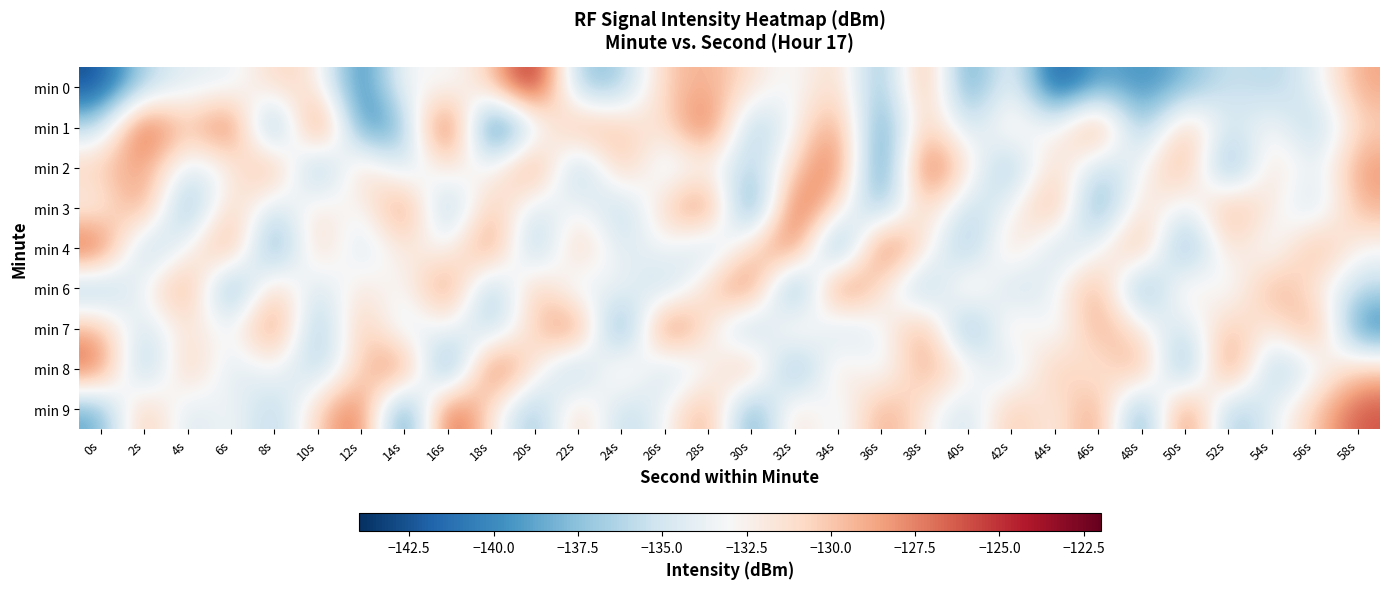

Reading left to right, extract all data points from this chart.

min 0: 0s=-142.8	2s=-136.2	4s=-133.9	6s=-134.1	8s=-130.5	10s=-131.4	12s=-141.5	14s=-132.3	16s=-133.7	18s=-130.5	20s=-122.6	22s=-137.7	24s=-137.2	26s=-130.1	28s=-128.8	30s=-131.4	32s=-133.8	34s=-130.0	36s=-139.0	38s=-127.3	40s=-140.6	42s=-132.1	44s=-143.4	46s=-138.3	48s=-139.9	50s=-138.1	52s=-135.1	54s=-136.4	56s=-134.1	58s=-128.6
min 1: 0s=-136.2	2s=-124.2	4s=-130.9	6s=-124.5	8s=-142.0	10s=-123.5	12s=-140.9	14s=-138.3	16s=-122.3	18s=-143.9	20s=-135.0	22s=-128.0	24s=-130.0	26s=-132.0	28s=-125.0	30s=-138.0	32s=-133.0	34s=-127.0	36s=-141.0	38s=-129.0	40s=-136.0	42s=-131.0	44s=-134.0	46s=-126.0	48s=-139.0	50s=-128.5	52s=-135.5	54s=-132.5	56s=-137.0	58s=-130.5
min 2: 0s=-130.0	2s=-128.0	4s=-135.0	6s=-133.0	8s=-127.0	10s=-140.0	12s=-129.0	14s=-136.0	16s=-131.0	18s=-134.0	20s=-126.0	22s=-139.0	24s=-128.5	26s=-135.5	28s=-132.5	30s=-137.0	32s=-130.5	34s=-125.5	36s=-142.5	38s=-124.5	40s=-131.5	42s=-138.5	44s=-129.5	46s=-136.5	48s=-133.5	50s=-127.5	52s=-140.5	54s=-130.0	56s=-135.0	58s=-128.0
min 3: 0s=-133.0	2s=-127.0	4s=-140.0	6s=-129.0	8s=-136.0	10s=-131.0	12s=-134.0	14s=-126.0	16s=-139.0	18s=-128.5	20s=-135.5	22s=-132.5	24s=-137.0	26s=-130.5	28s=-125.5	30s=-142.5	32s=-124.5	34s=-131.5	36s=-138.5	38s=-129.5	40s=-136.5	42s=-133.5	44s=-127.5	46s=-140.5	48s=-130.0	50s=-135.0	52s=-128.0	54s=-132.0	56s=-136.0	58s=-129.0
min 4: 0s=-125.0	2s=-138.0	4s=-133.0	6s=-127.0	8s=-141.0	10s=-129.0	12s=-136.0	14s=-131.0	16s=-134.0	18s=-126.0	20s=-139.0	22s=-128.5	24s=-135.5	26s=-132.5	28s=-137.0	30s=-130.5	32s=-125.5	34s=-142.5	36s=-124.5	38s=-131.5	40s=-138.5	42s=-129.5	44s=-136.5	46s=-133.5	48s=-127.5	50s=-140.5	52s=-130.0	54s=-135.0	56s=-128.0	58s=-133.0
min 6: 0s=-138.0	2s=-133.0	4s=-127.0	6s=-141.0	8s=-129.0	10s=-136.0	12s=-131.0	14s=-134.0	16s=-126.0	18s=-139.0	20s=-128.5	22s=-135.5	24s=-132.5	26s=-137.0	28s=-130.5	30s=-125.5	32s=-142.5	34s=-124.5	36s=-131.5	38s=-138.5	40s=-129.5	42s=-136.5	44s=-133.5	46s=-127.5	48s=-140.5	50s=-130.0	52s=-135.0	54s=-128.0	56s=-132.0	58s=-136.0
min 7: 0s=-129.0	2s=-136.0	4s=-131.0	6s=-134.0	8s=-126.0	10s=-139.0	12s=-128.5	14s=-135.5	16s=-132.5	18s=-137.0	20s=-130.5	22s=-125.5	24s=-142.5	26s=-124.5	28s=-131.5	30s=-138.5	32s=-129.5	34s=-136.5	36s=-133.5	38s=-127.5	40s=-140.5	42s=-130.0	44s=-135.0	46s=-128.0	48s=-132.0	50s=-136.0	52s=-129.0	54s=-133.0	56s=-127.0	58s=-141.0
min 8: 0s=-126.0	2s=-139.0	4s=-128.5	6s=-135.5	8s=-132.5	10s=-137.0	12s=-130.5	14s=-125.5	16s=-142.5	18s=-124.5	20s=-131.5	22s=-138.5	24s=-129.5	26s=-136.5	28s=-133.5	30s=-127.5	32s=-140.5	34s=-130.0	36s=-135.0	38s=-128.0	40s=-132.0	42s=-136.0	44s=-129.0	46s=-133.0	48s=-127.0	50s=-141.0	52s=-125.0	54s=-138.0	56s=-134.0	58s=-130.0
min 9: 0s=-139.0	2s=-128.5	4s=-135.5	6s=-132.5	8s=-137.0	10s=-130.5	12s=-125.5	14s=-142.5	16s=-124.5	18s=-131.5	20s=-138.5	22s=-129.5	24s=-136.5	26s=-133.5	28s=-127.5	30s=-140.5	32s=-130.0	34s=-135.0	36s=-128.0	38s=-132.0	40s=-136.0	42s=-129.0	44s=-133.0	46s=-127.0	48s=-141.0	50s=-125.0	52s=-138.0	54s=-134.0	56s=-130.0	58s=-126.0